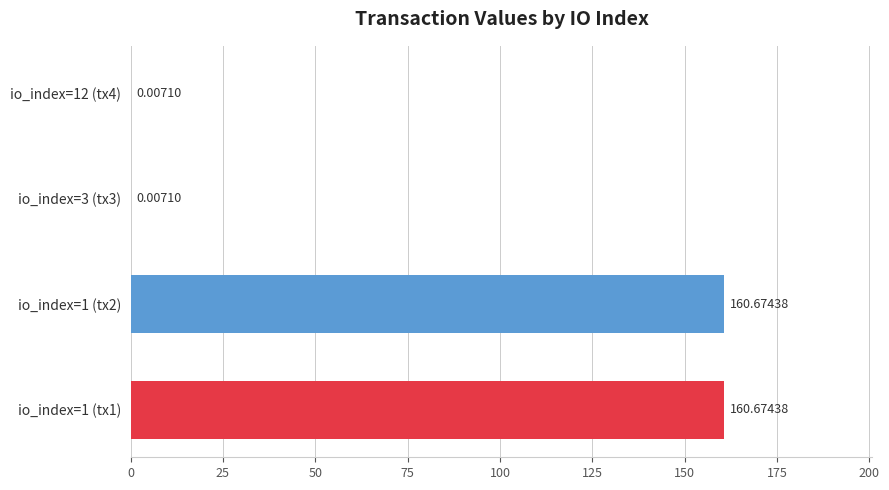

What is the sum of all values?

321.4